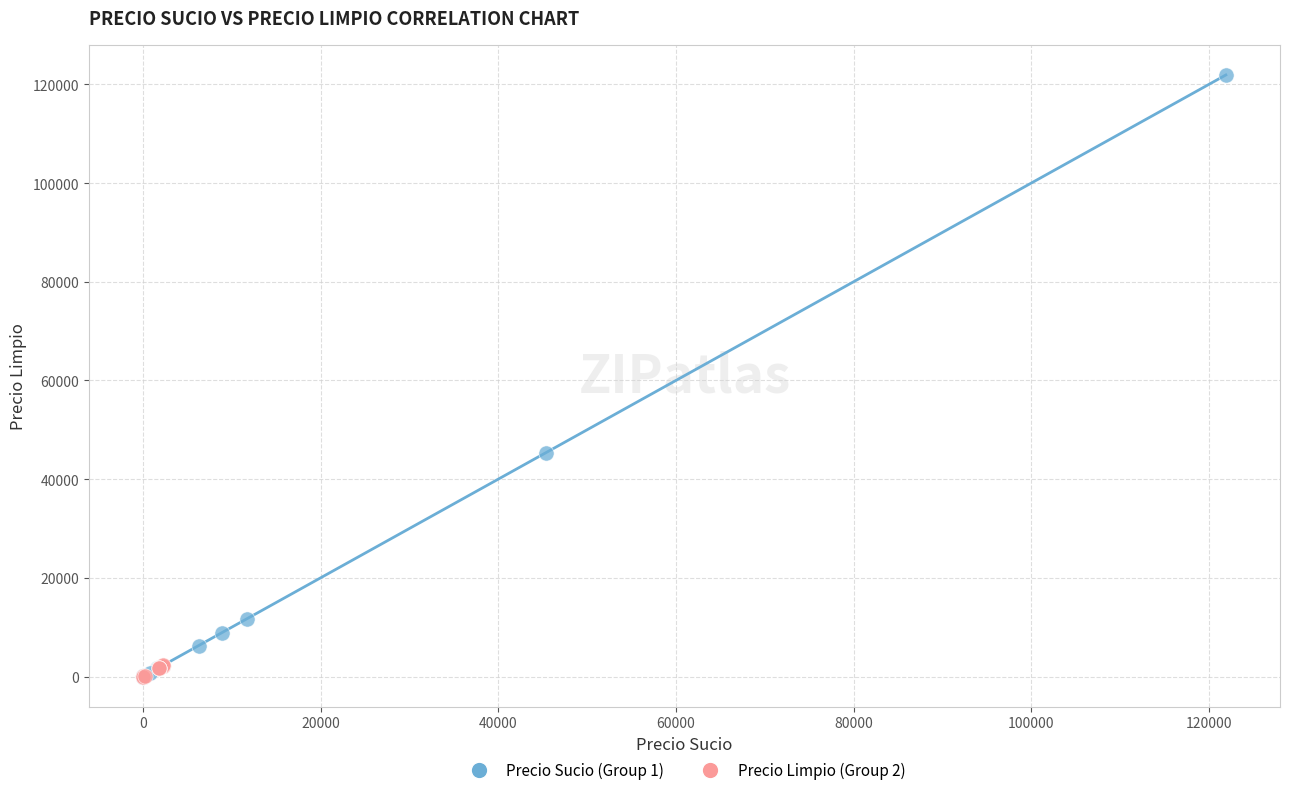

Which series reaches the maximum Y coordinate?

Precio Sucio (Group 1)